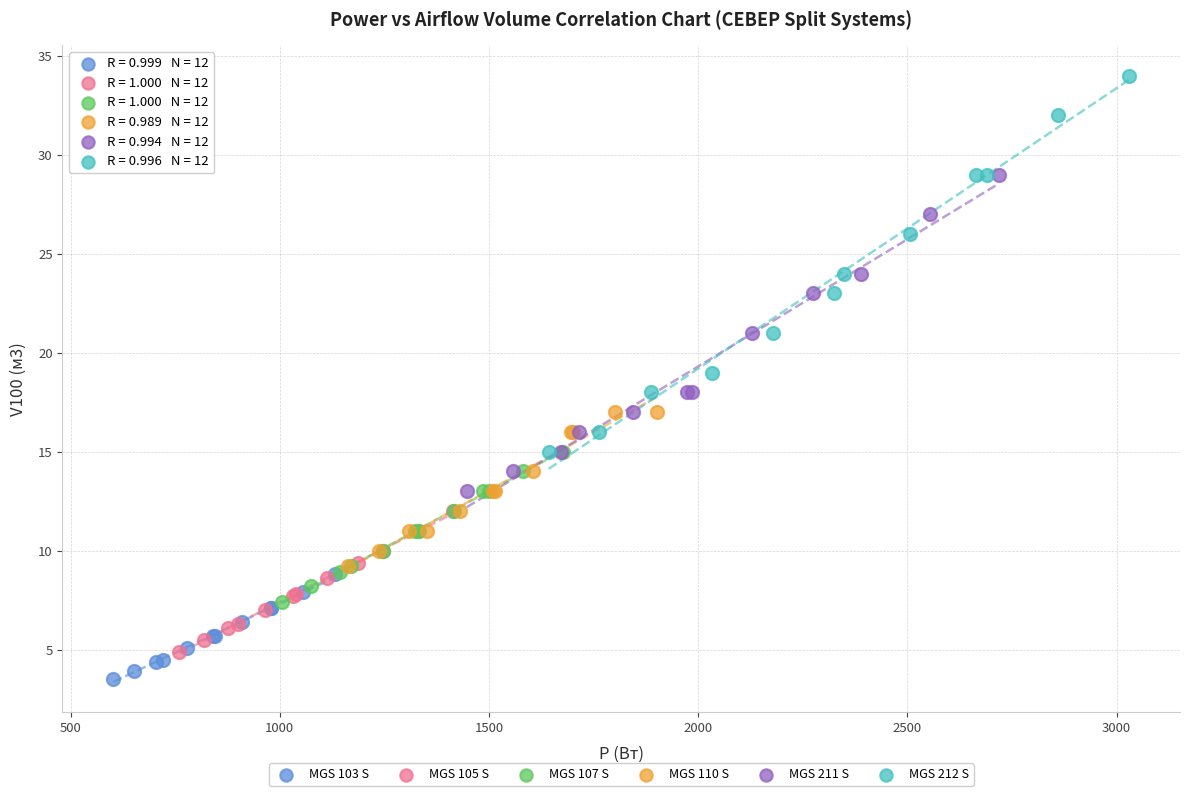

What are all the series names shown in the legend?

MGS 103 S, MGS 105 S, MGS 107 S, MGS 110 S, MGS 211 S, MGS 212 S